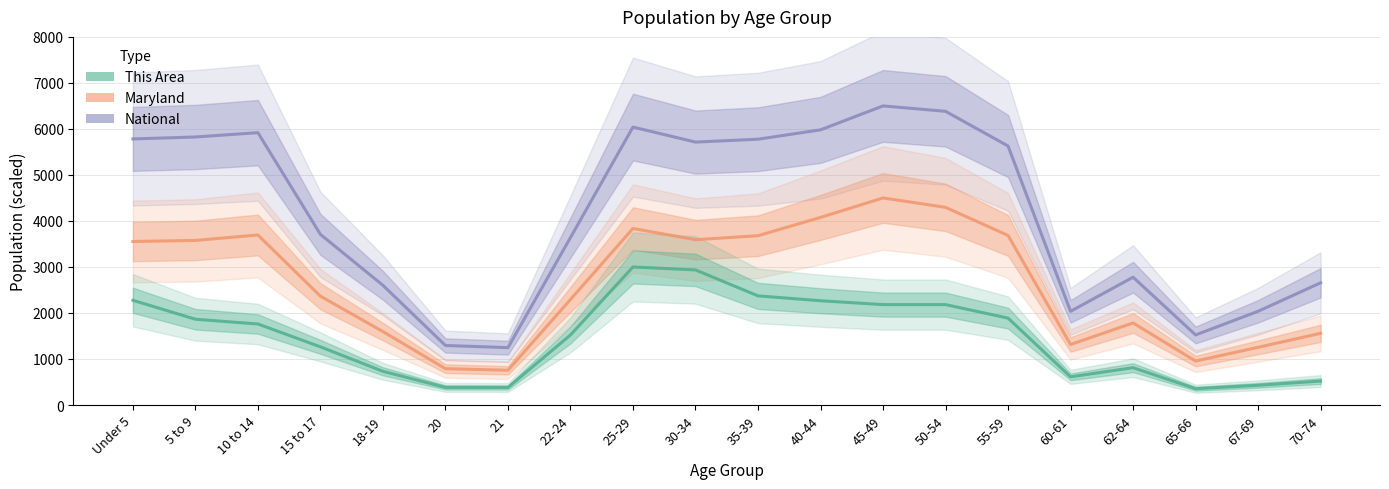

What is the total value across all series at 62-64?

5371.7